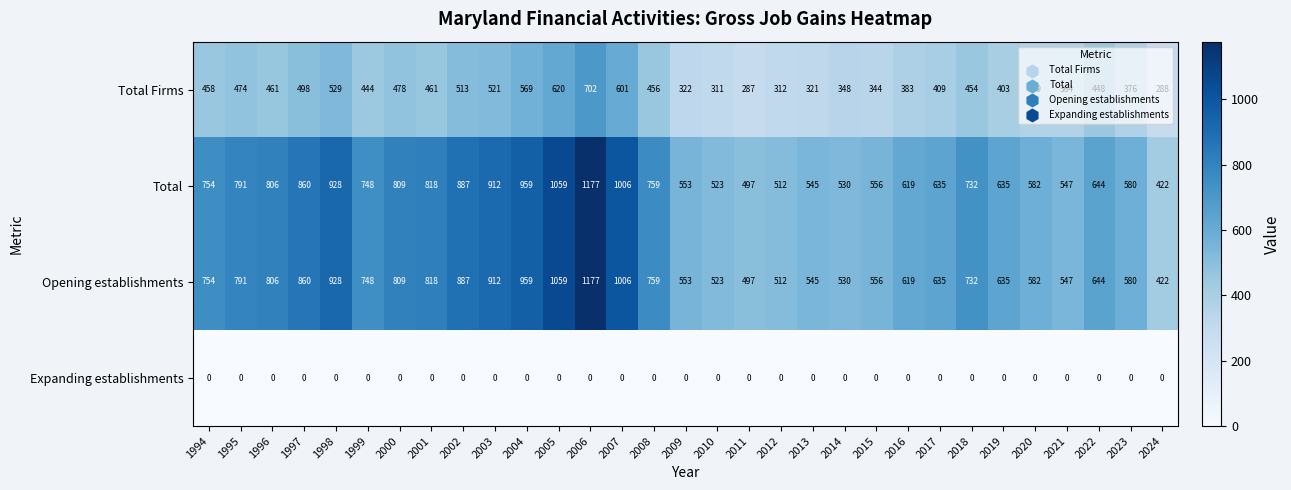

At which label does Total Firms reach its peak?

2006